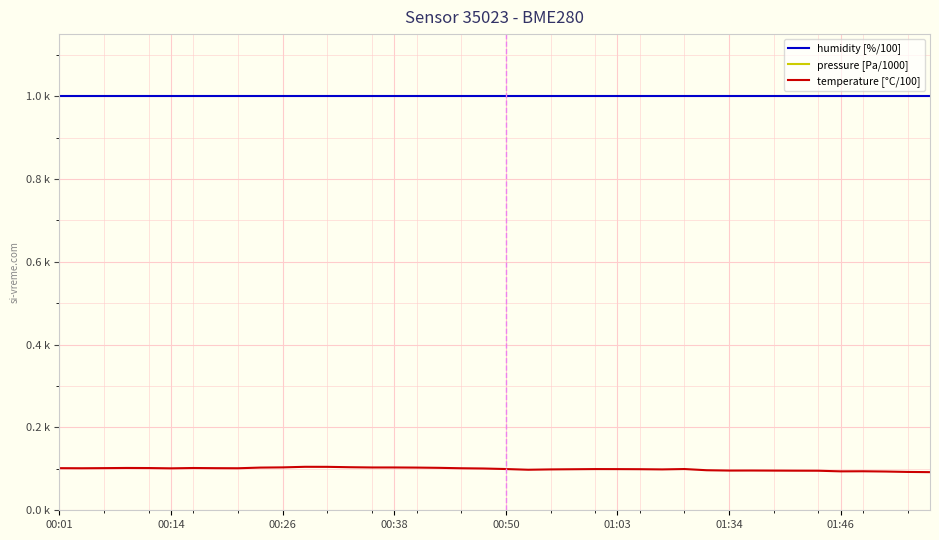

True or false: pressure [Pa/1000] and temperature [°C/100] intersect in this chart.

False